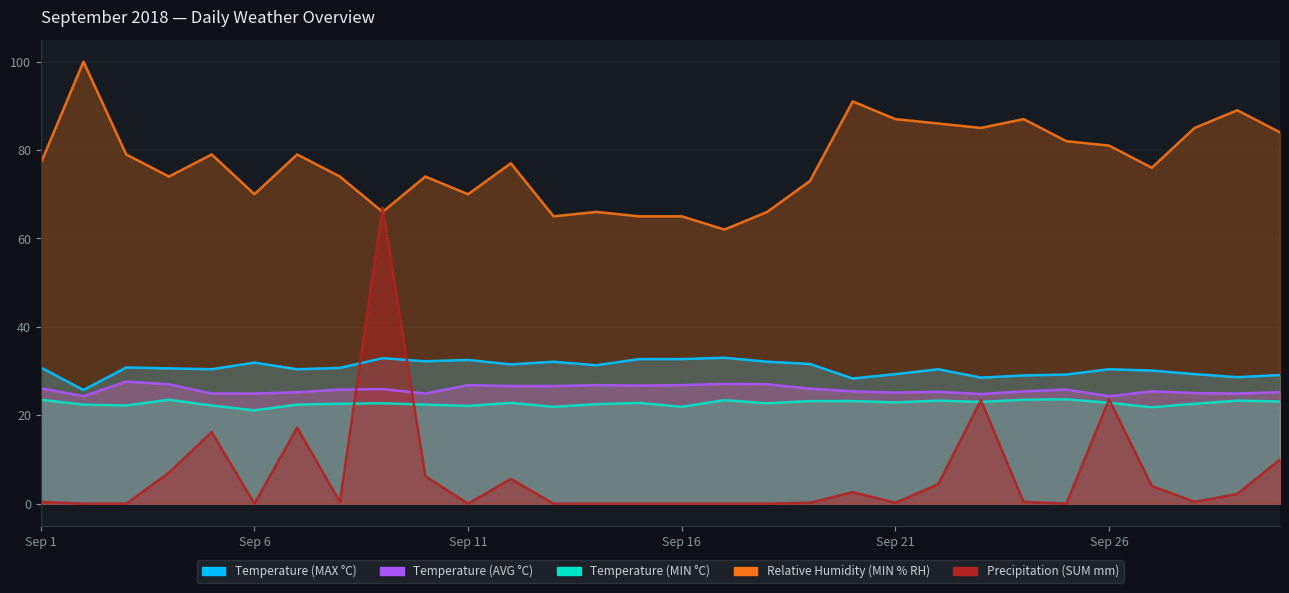

Which series has the largest range (max minus min)?

Precipitation (SUM mm)